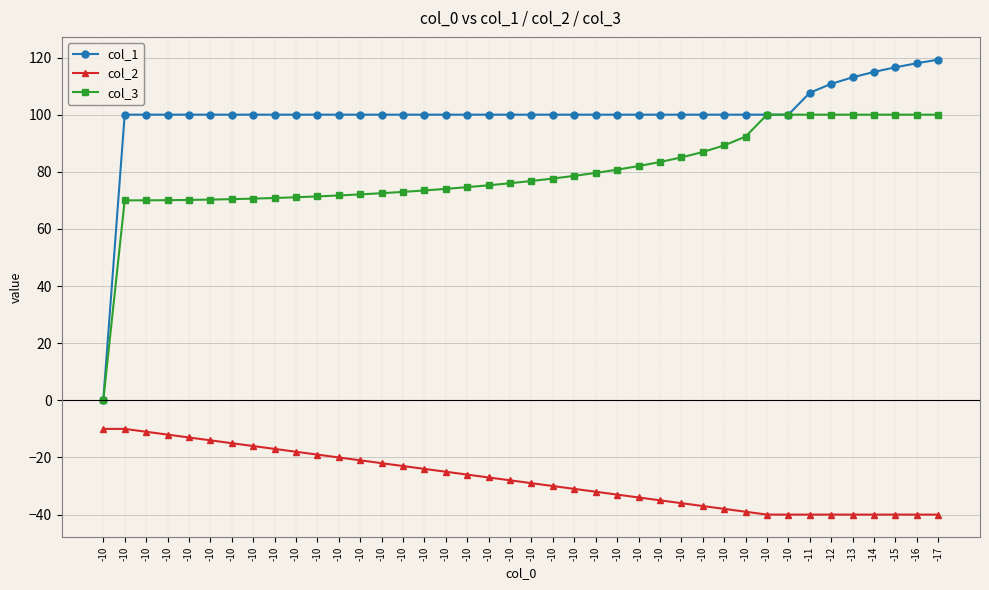

Reading left to right, transcribe all the data shown in this chart.

col_1: -10=0.0	-10=100.0	-10=100.0	-10=100.0	-10=100.0	-10=100.0	-10=100.0	-10=100.0	-10=100.0	-10=100.0	-10=100.0	-10=100.0	-10=100.0	-10=100.0	-10=100.0	-10=100.0	-10=100.0	-10=100.0	-10=100.0	-10=100.0	-10=100.0	-10=100.0	-10=100.0	-10=100.0	-10=100.0	-10=100.0	-10=100.0	-10=100.0	-10=100.0	-10=100.0	-10=100.0	-10=100.0	-10=100.0	-11=107.7	-12=110.8	-13=113.1	-14=115.0	-15=116.6	-16=118.0	-17=119.3
col_2: -10=-10.0	-10=-10.0	-10=-11.0	-10=-12.0	-10=-13.0	-10=-14.0	-10=-15.0	-10=-16.0	-10=-17.0	-10=-18.0	-10=-19.0	-10=-20.0	-10=-21.0	-10=-22.0	-10=-23.0	-10=-24.0	-10=-25.0	-10=-26.0	-10=-27.0	-10=-28.0	-10=-29.0	-10=-30.0	-10=-31.0	-10=-32.0	-10=-33.0	-10=-34.0	-10=-35.0	-10=-36.0	-10=-37.0	-10=-38.0	-10=-39.0	-10=-40.0	-10=-40.0	-11=-40.0	-12=-40.0	-13=-40.0	-14=-40.0	-15=-40.0	-16=-40.0	-17=-40.0
col_3: -10=0.0	-10=70.0	-10=70.0	-10=70.1	-10=70.2	-10=70.3	-10=70.4	-10=70.6	-10=70.8	-10=71.1	-10=71.4	-10=71.7	-10=72.1	-10=72.5	-10=73.0	-10=73.5	-10=74.0	-10=74.6	-10=75.3	-10=76.0	-10=76.8	-10=77.6	-10=78.6	-10=79.6	-10=80.7	-10=82.0	-10=83.4	-10=85.0	-10=86.9	-10=89.2	-10=92.3	-10=100.0	-10=100.0	-11=100.0	-12=100.0	-13=100.0	-14=100.0	-15=100.0	-16=100.0	-17=100.0